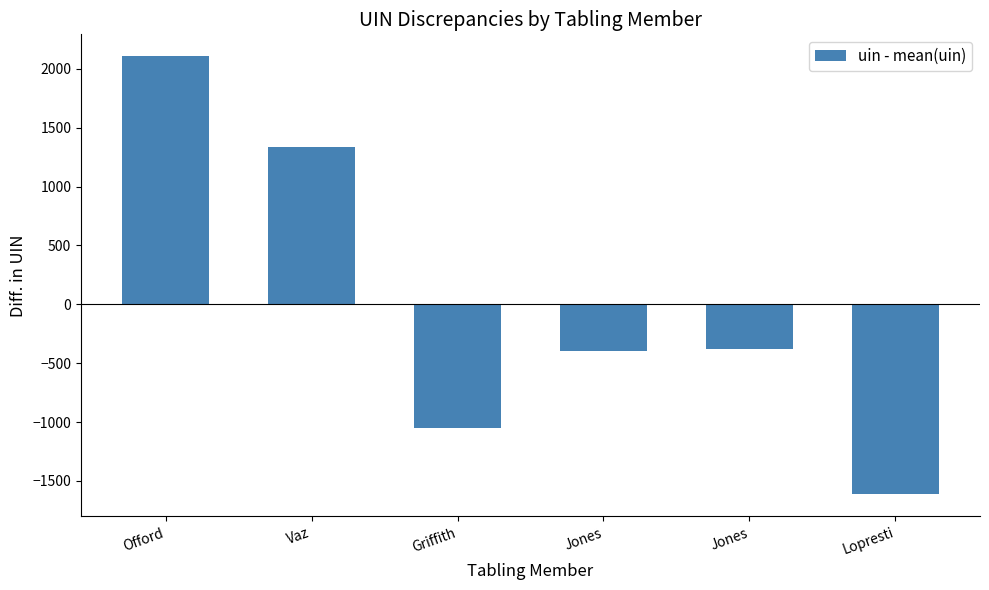

How many positive values are there?

2